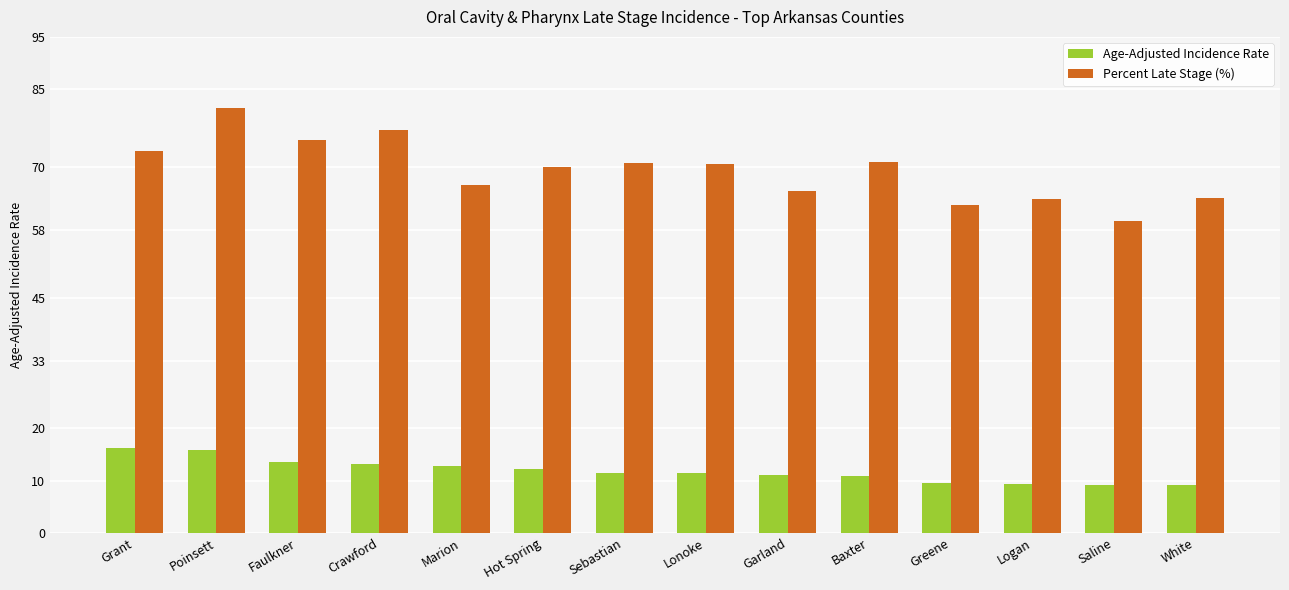

At which label does Age-Adjusted Incidence Rate first exceed 11?

Grant